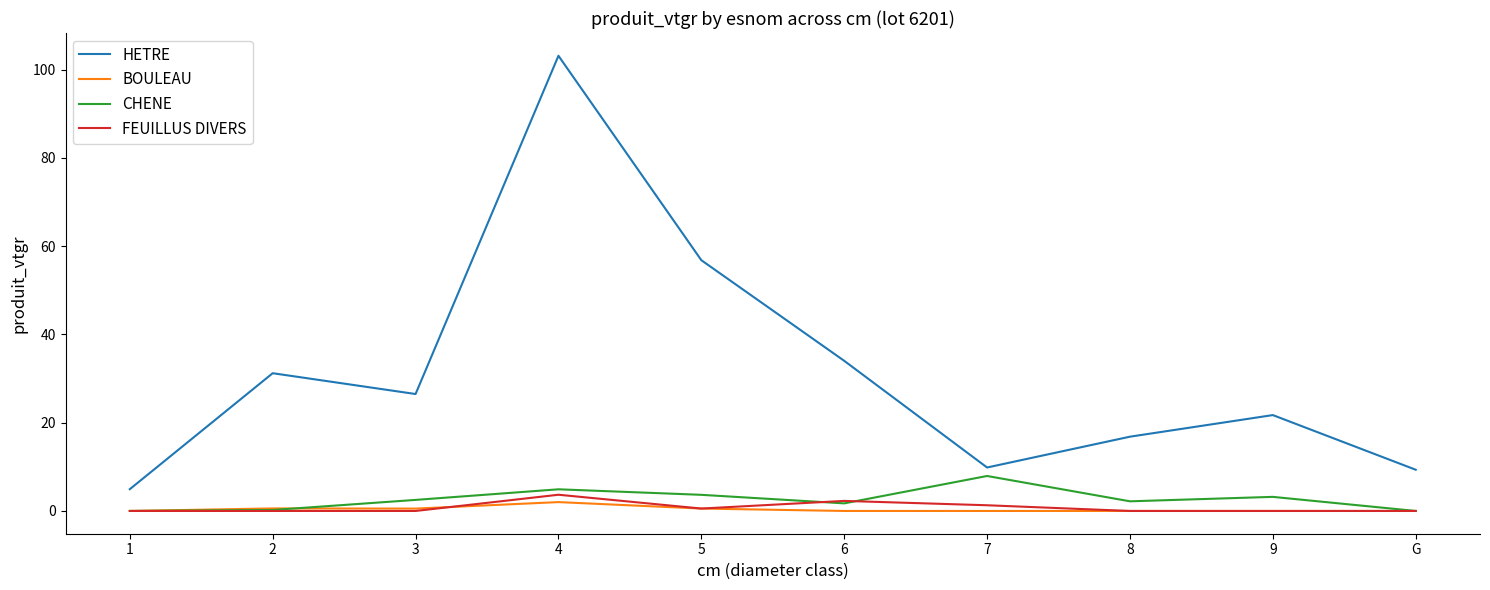

Does the chart display data point markers on the line(s)?

No